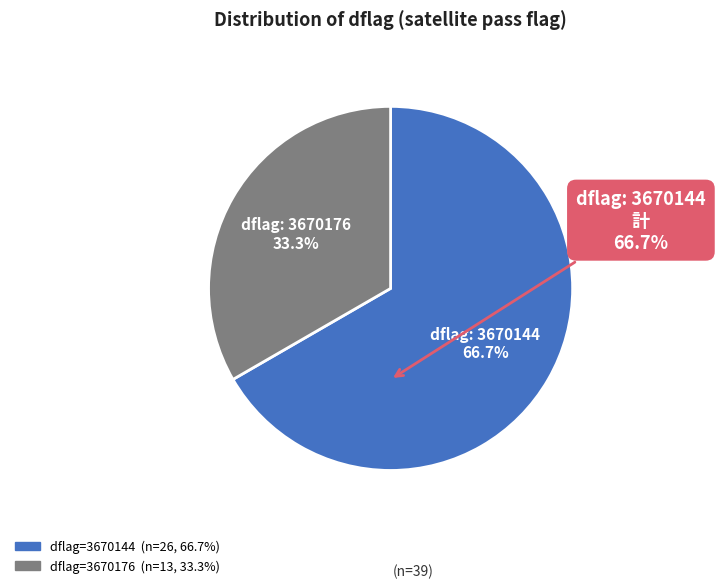

Does any single category account for the majority?

Yes